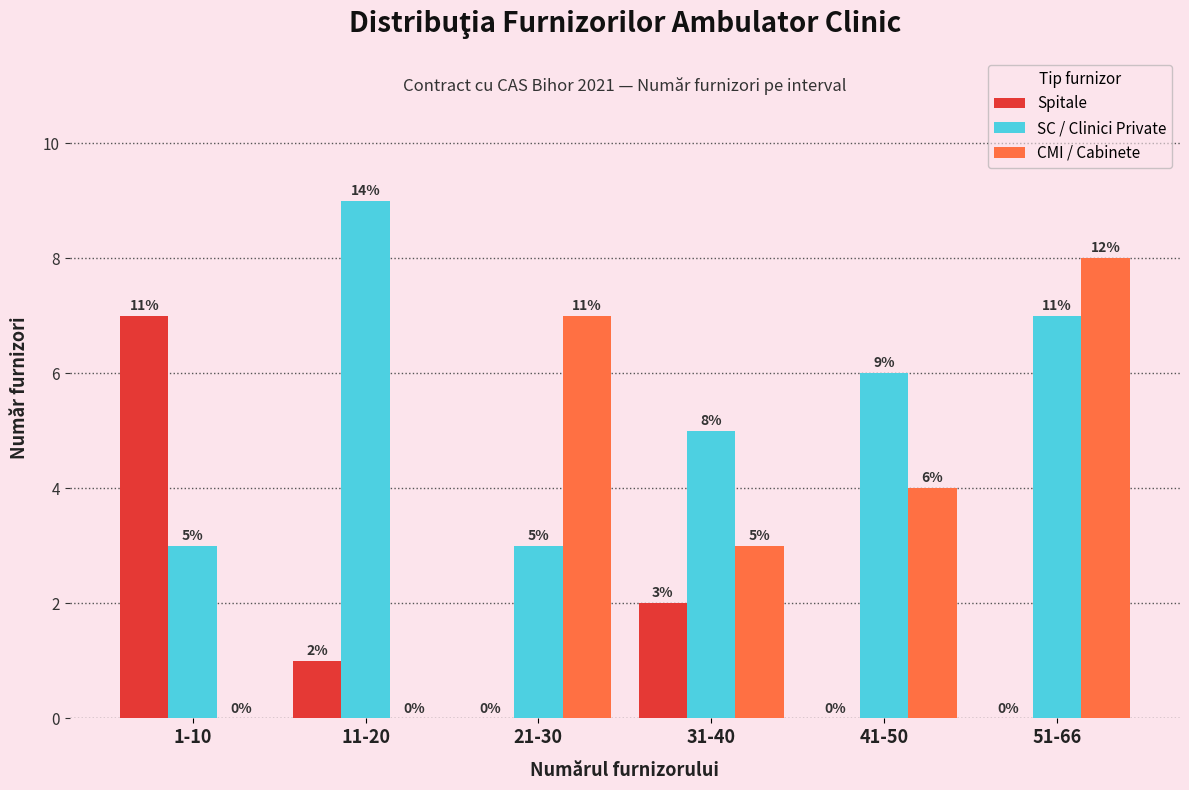

Reading right to left, list all the values displayed in this chart.

Spitale: 51-66=0	41-50=0	31-40=2	21-30=0	11-20=1	1-10=7
SC / Clinici Private: 51-66=7	41-50=6	31-40=5	21-30=3	11-20=9	1-10=3
CMI / Cabinete: 51-66=8	41-50=4	31-40=3	21-30=7	11-20=0	1-10=0